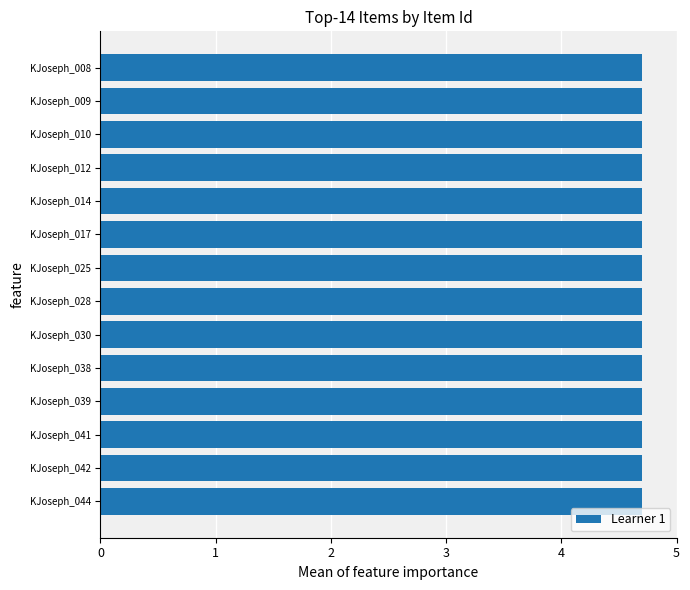

The value at KJoseph_025 is 2.3. True or false?

False